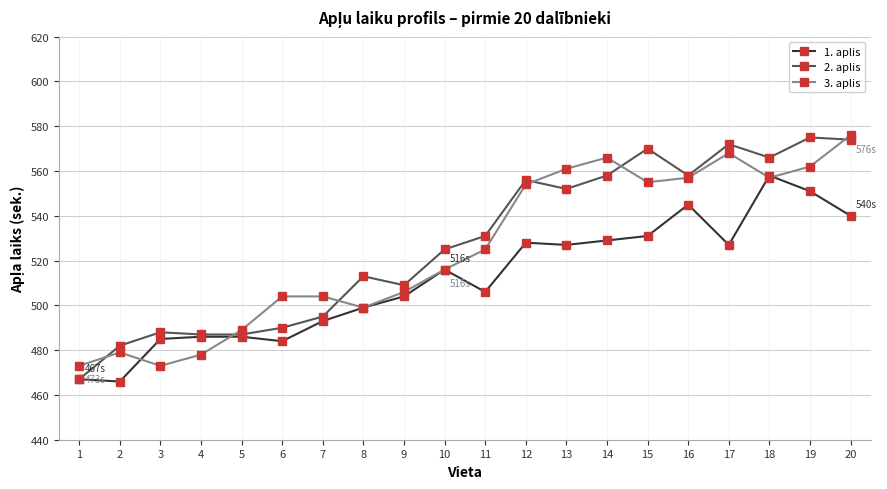

What is the difference between the maximum and minimum values in the 3. aplis series?

103